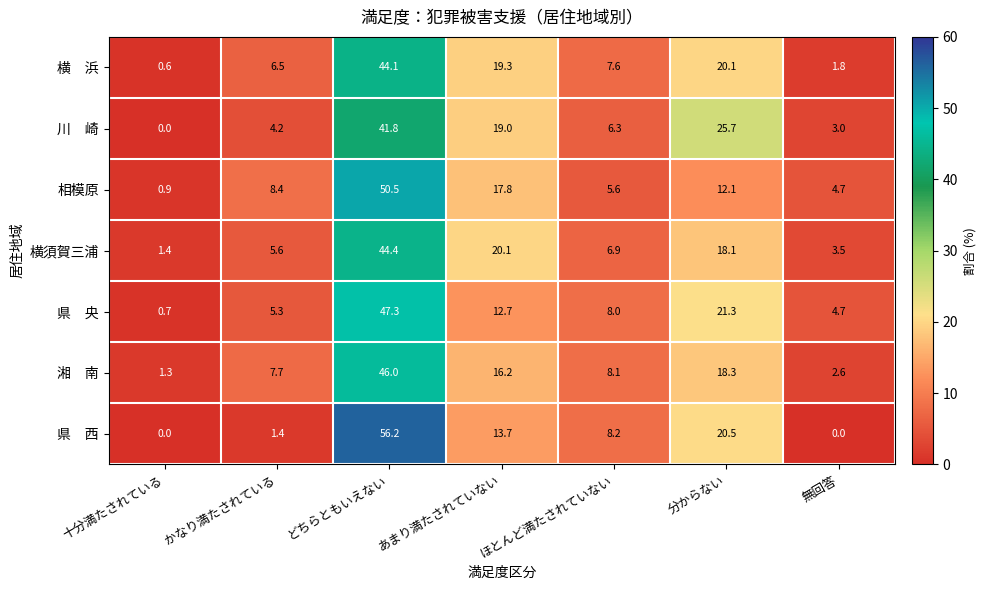

How many distinct data groups are displayed?

7